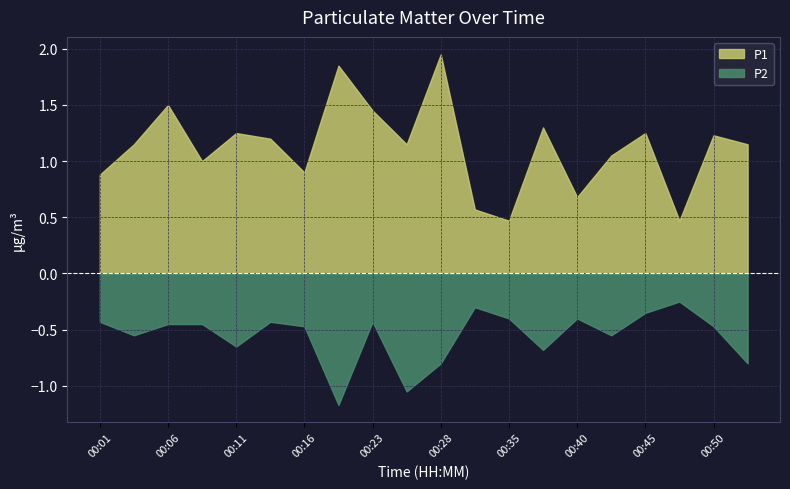

Is it true that P1 equals 3.1 at 00:18?

False